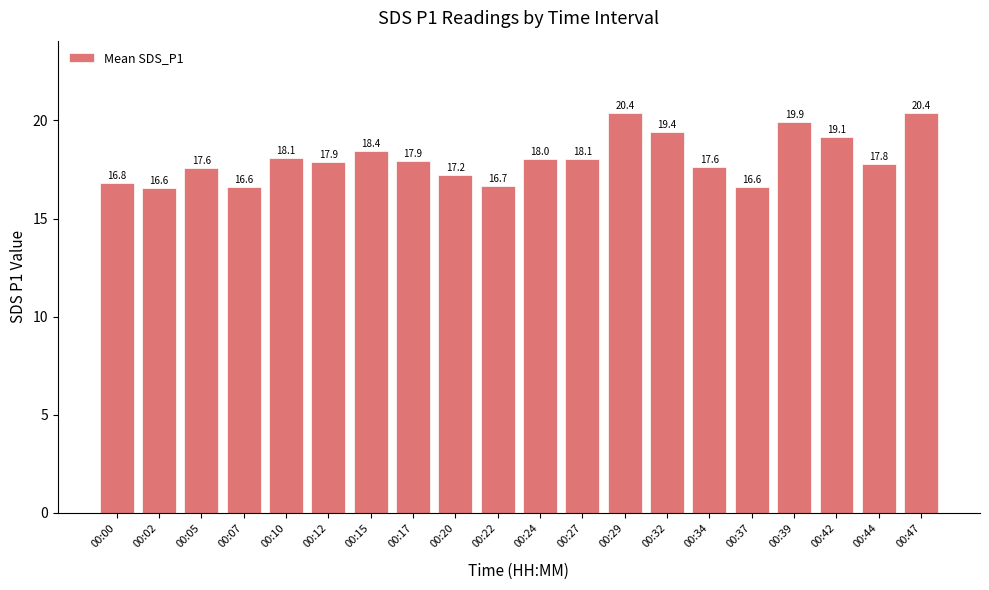

What is the difference between the second highest and minimum values?

3.8